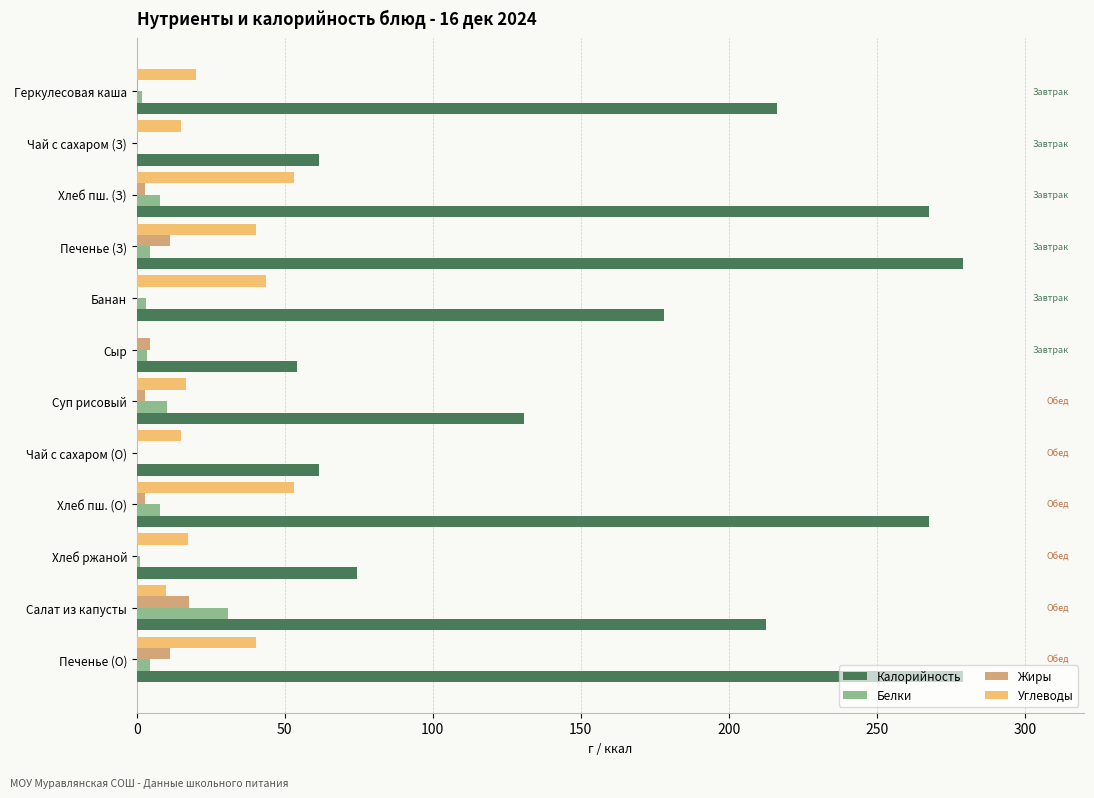

Which series changed the most between Сыр and Суп рисовый?

Калорийность